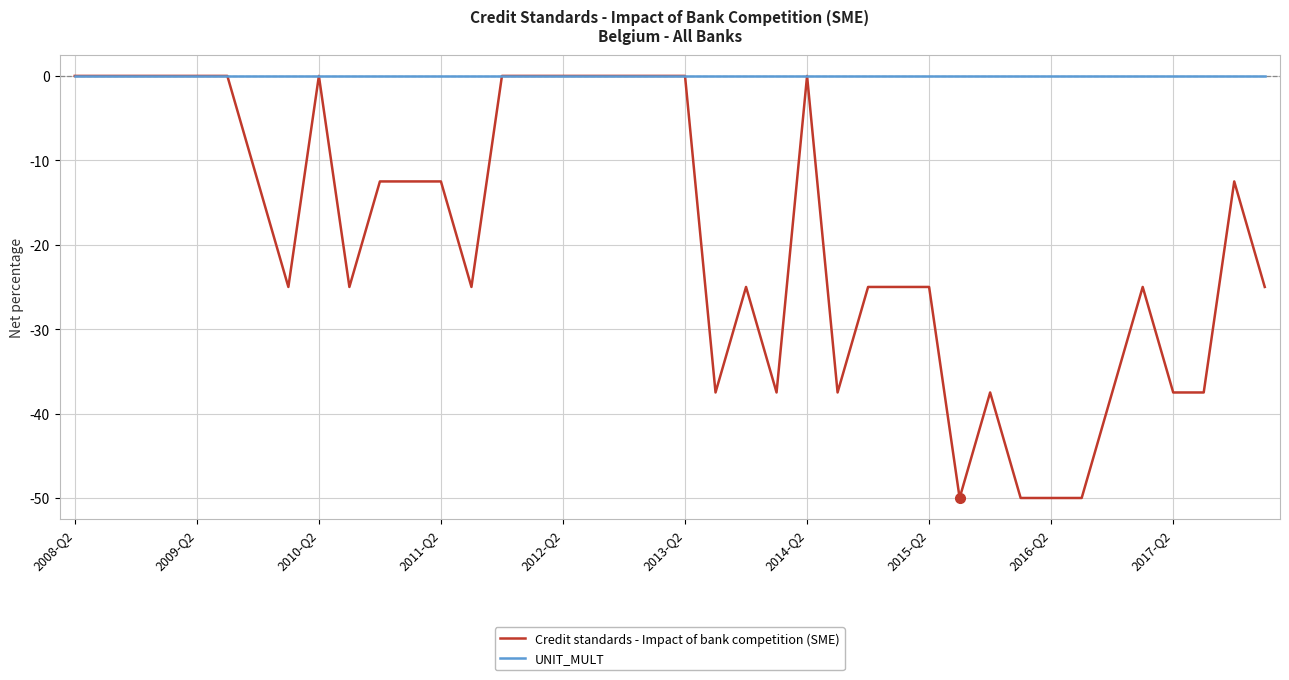

Which series has the largest total across all categories?

UNIT_MULT